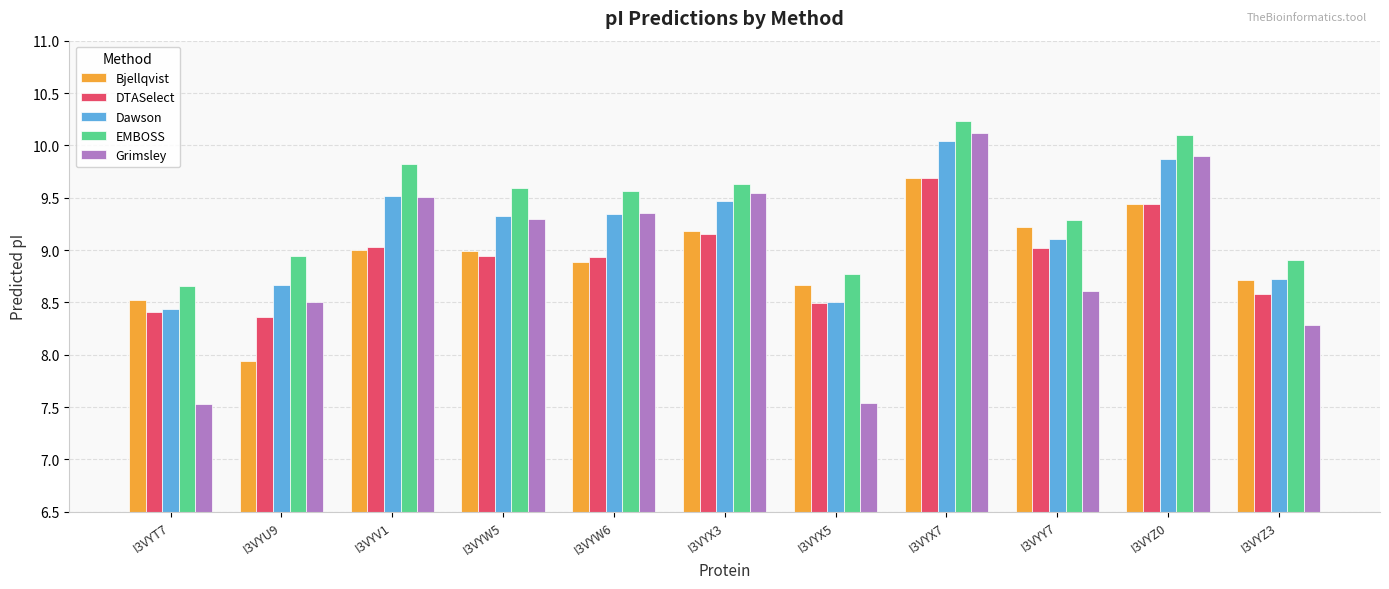

At which category does the chart reach its peak across all series?

I3VYX7